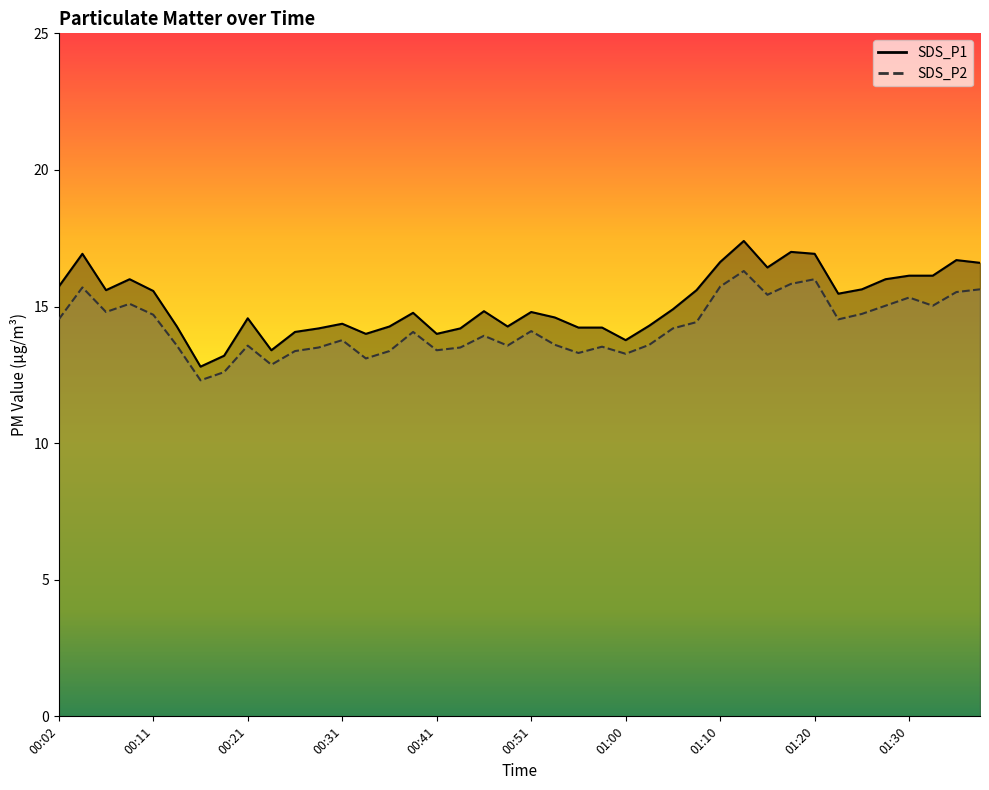

Reading right to left, transcribe all the data shown in this chart.

SDS_P1: 16.6	16.7	16.1	16.1	16.0	15.6	15.5	16.9	17.0	16.4	17.4	16.6	15.6	14.9	14.3	13.8	14.2	14.2	14.6	14.8	14.3	14.8	14.2	14.0	14.8	14.3	14.0	14.4	14.2	14.1	13.4	14.6	13.2	12.8	14.3	15.6	16.0	15.6	16.9	15.7
SDS_P2: 15.6	15.5	15.0	15.3	15.0	14.7	14.5	16.0	15.8	15.4	16.3	15.7	14.4	14.2	13.6	13.3	13.5	13.3	13.6	14.1	13.6	13.9	13.5	13.4	14.1	13.4	13.1	13.8	13.5	13.4	12.9	13.6	12.6	12.3	13.6	14.7	15.1	14.8	15.7	14.5